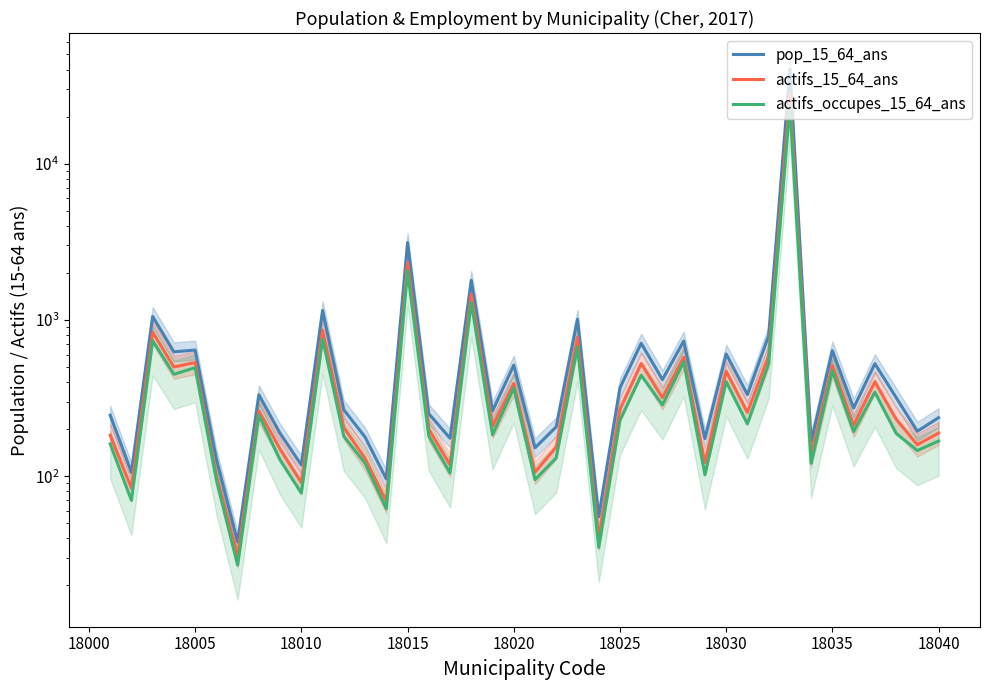

Rank the series by their maximum value, from highest to lowest.

pop_15_64_ans, actifs_15_64_ans, actifs_occupes_15_64_ans